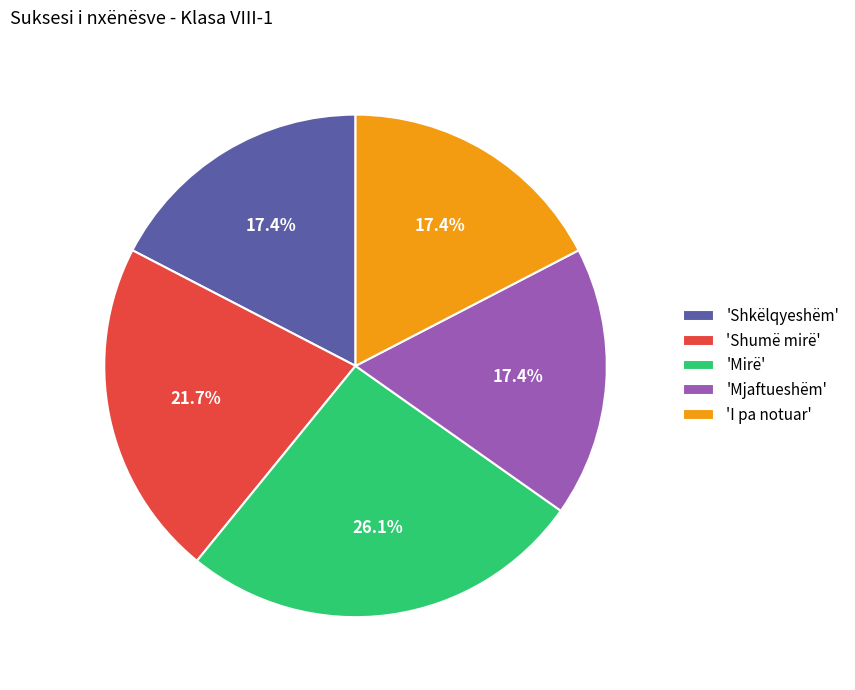

How many segments does this pie chart have?

5